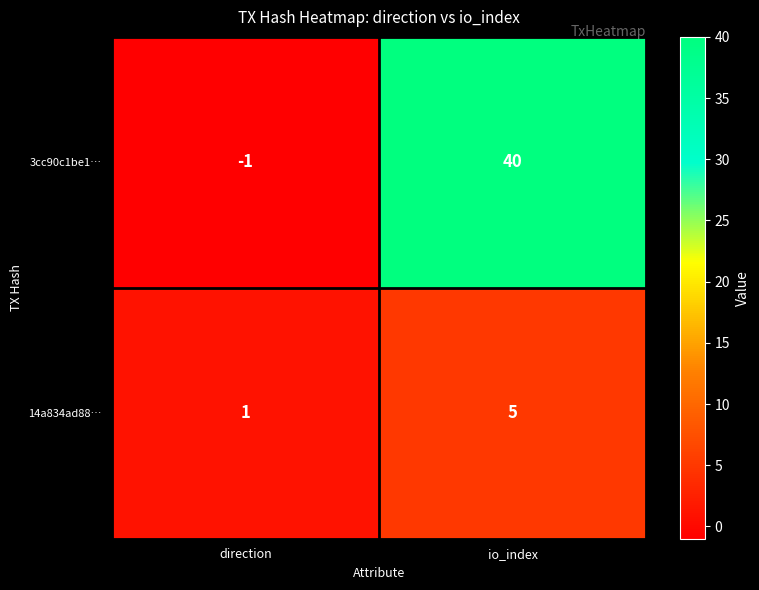

What is the difference between the 14a834ad88… values at direction and io_index?

4